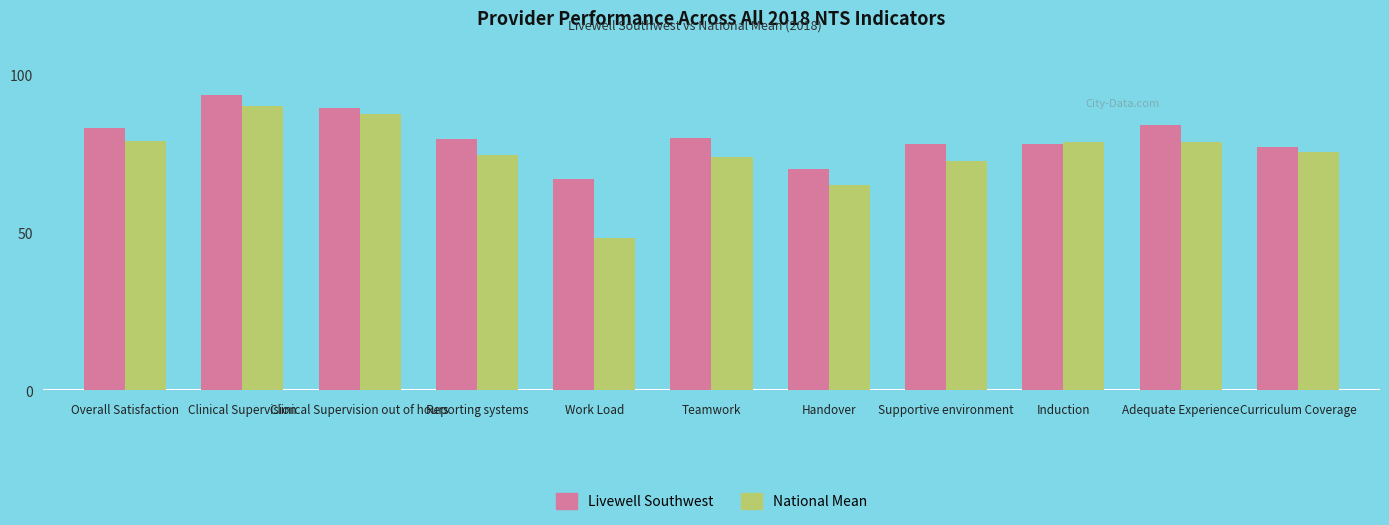

What is the label of the 10th bar from the right?

Clinical Supervision